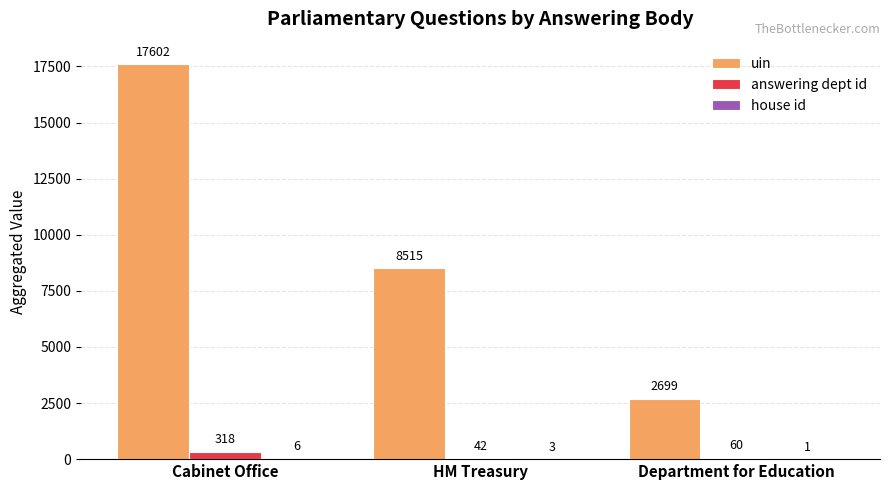

Which series has the largest total across all categories?

uin